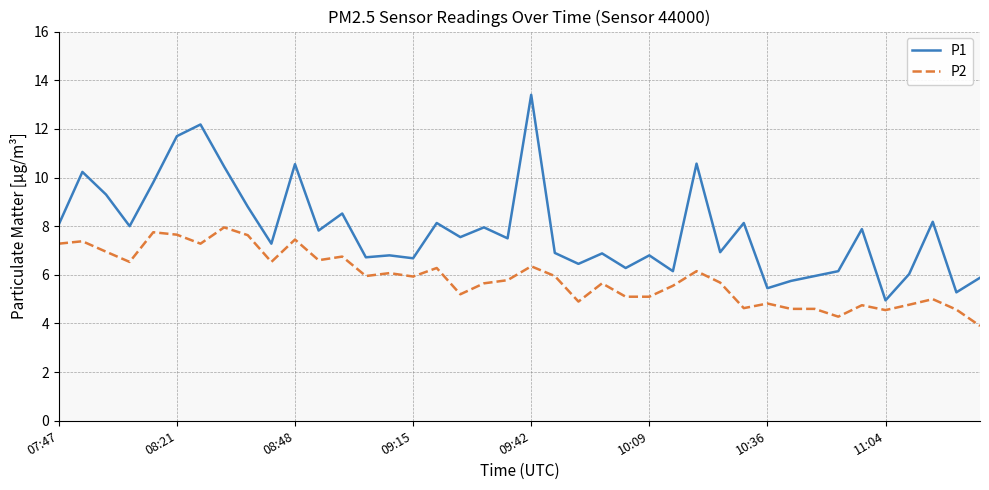

What are all the series names shown in the legend?

P1, P2